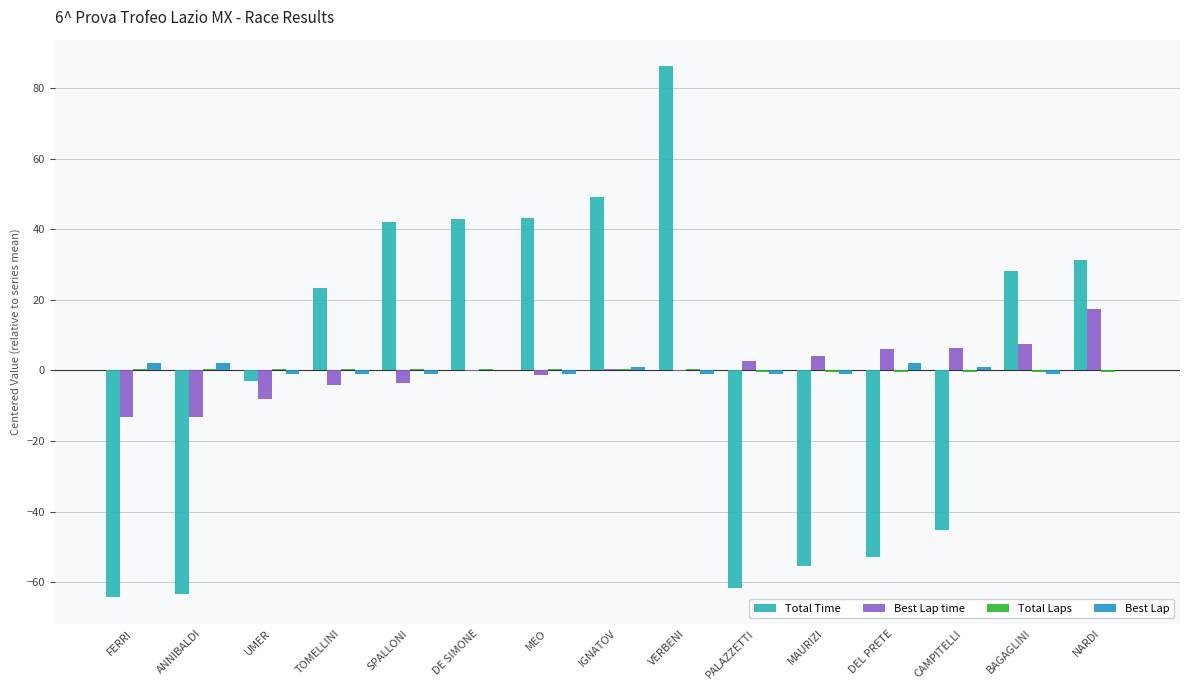

Rank the series by their maximum value, from lowest to highest.

Total Laps, Best Lap, Best Lap time, Total Time